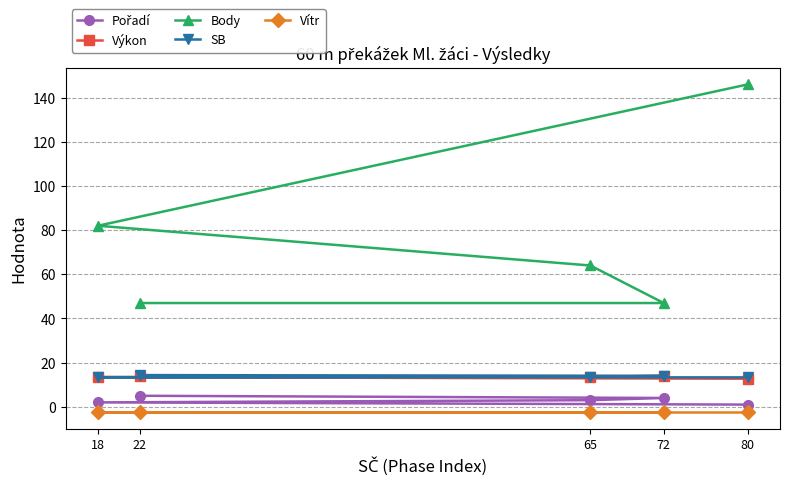

Is the value of Body at 22 greater than the value of Výkon at 80?

Yes